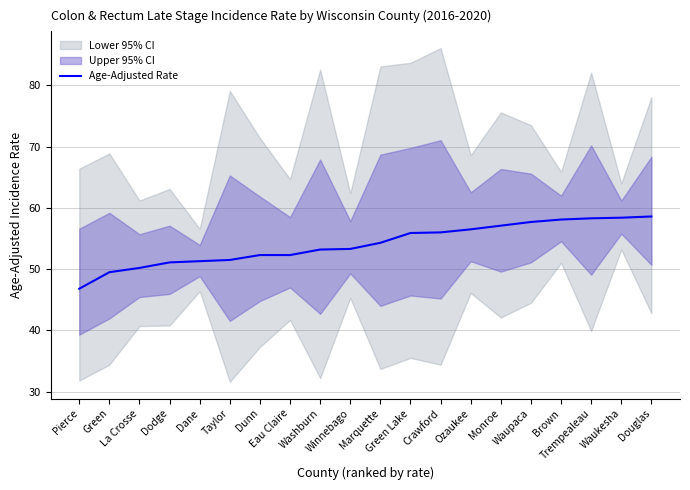

Rank the categories by value from highest to lowest.

Douglas, Waukesha, Trempealeau, Brown, Waupaca, Monroe, Ozaukee, Crawford, Green Lake, Marquette, Winnebago, Washburn, Dunn, Eau Claire, Taylor, Dane, Dodge, La Crosse, Green, Pierce